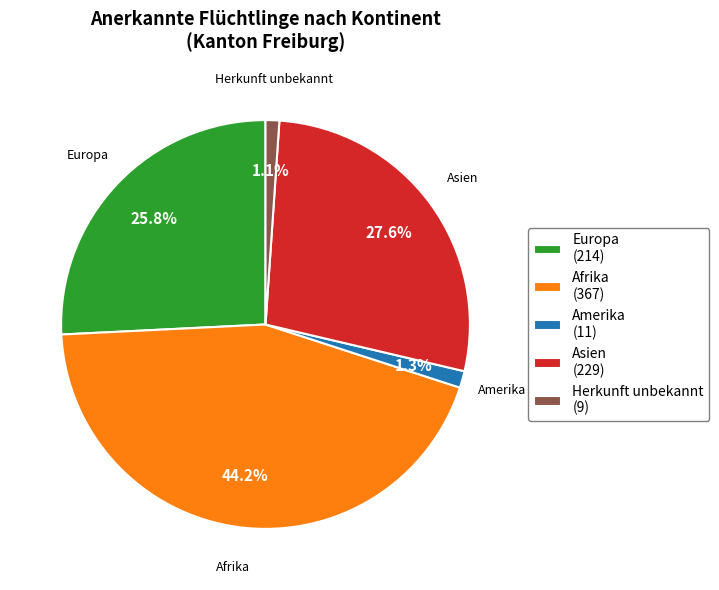

What percentage is NOT represented by Afrika (367)?

55.8%